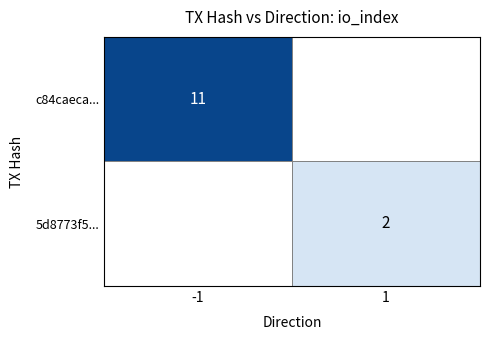

Which label corresponds to the smallest value in the chart?

1